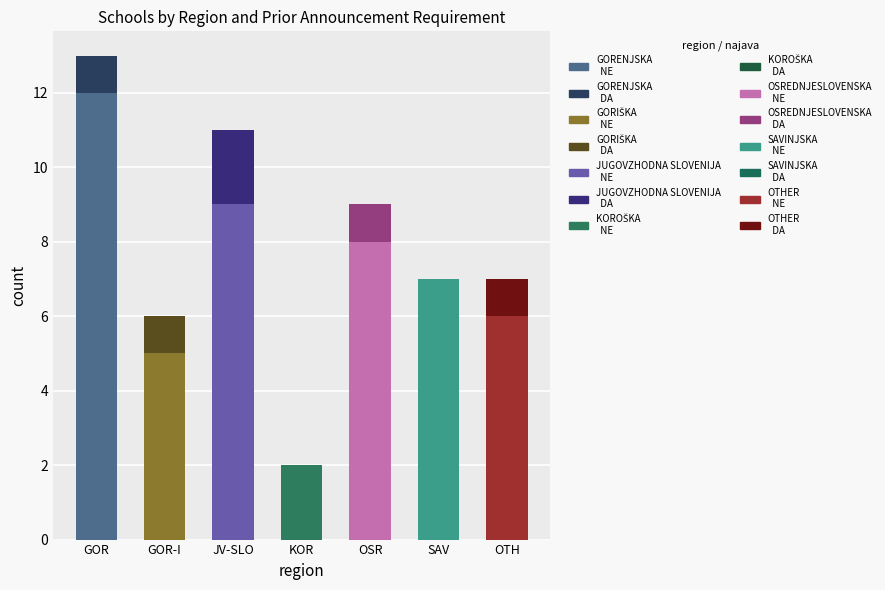

What is the approximate value of DA at GORIŠKA?

1